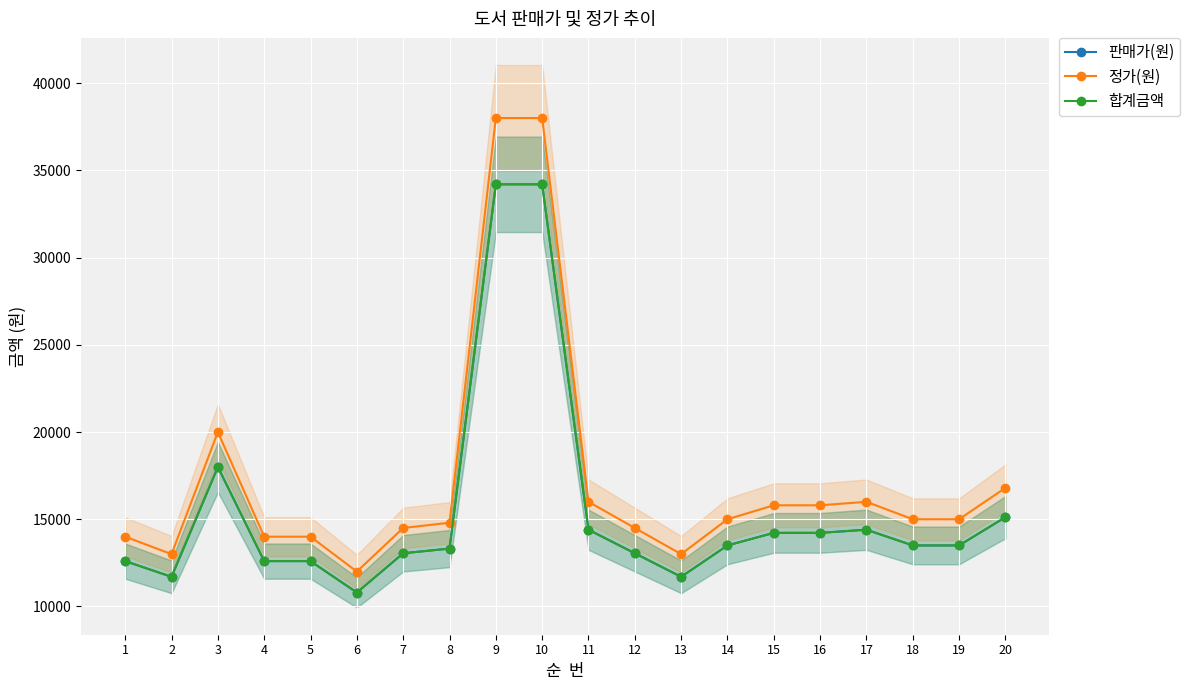

True or false: 정가(원) and 판매가(원) intersect in this chart.

False